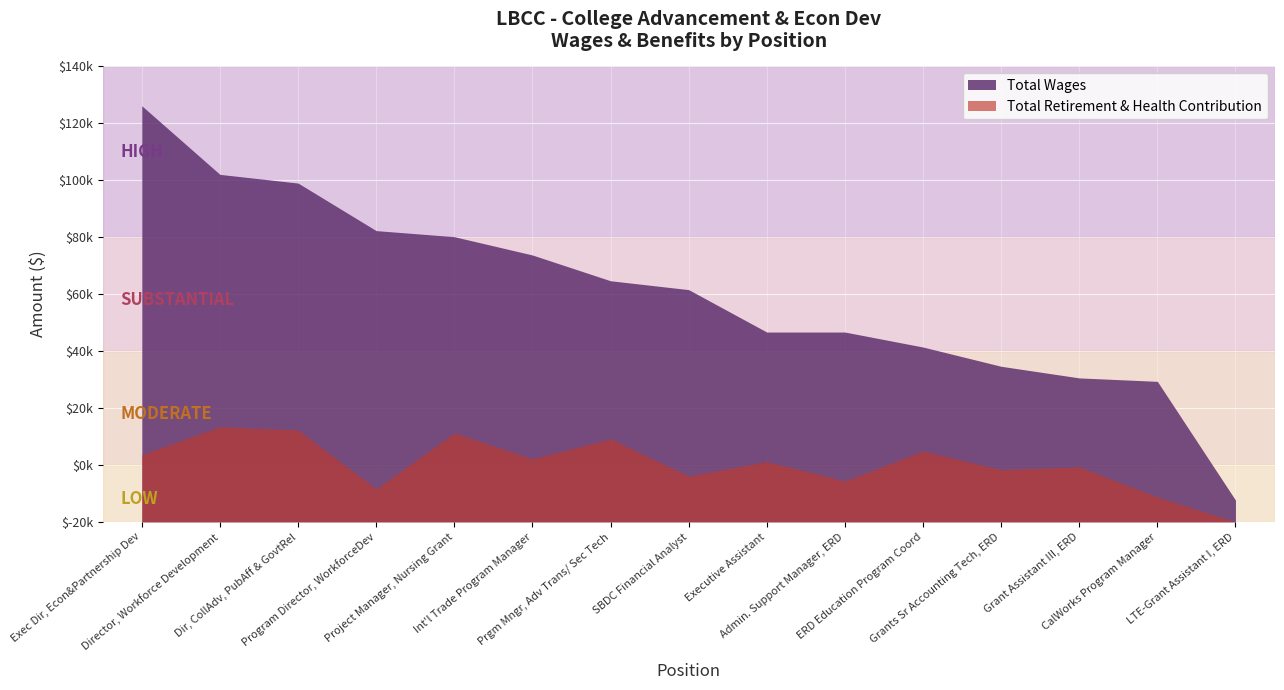

True or false: Total Wages and Total Retirement & Health Contribution intersect in this chart.

False